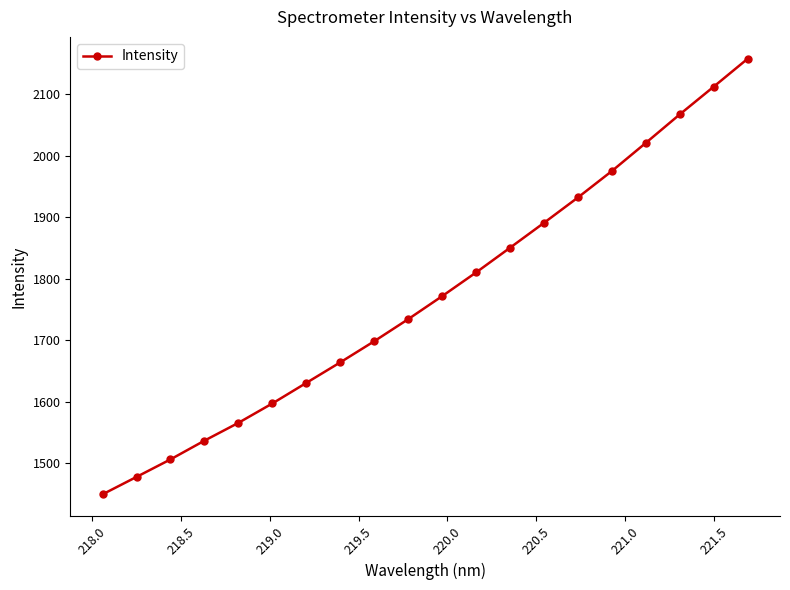

Reading left to right, extract all data points from this chart.

1449.8	1478.1	1506.6	1537.1	1566.0	1597.6	1631.0	1664.4	1698.7	1734.6	1772.0	1810.6	1850.8	1891.3	1932.5	1975.5	2021.2	2067.6	2112.6	2158.0